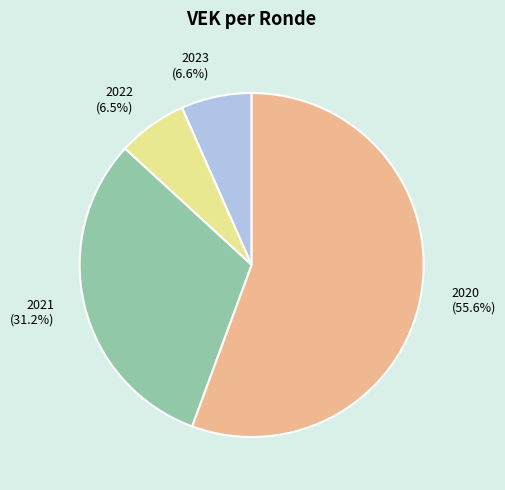

Is the sum of 2020 and 2022 greater than half?

Yes